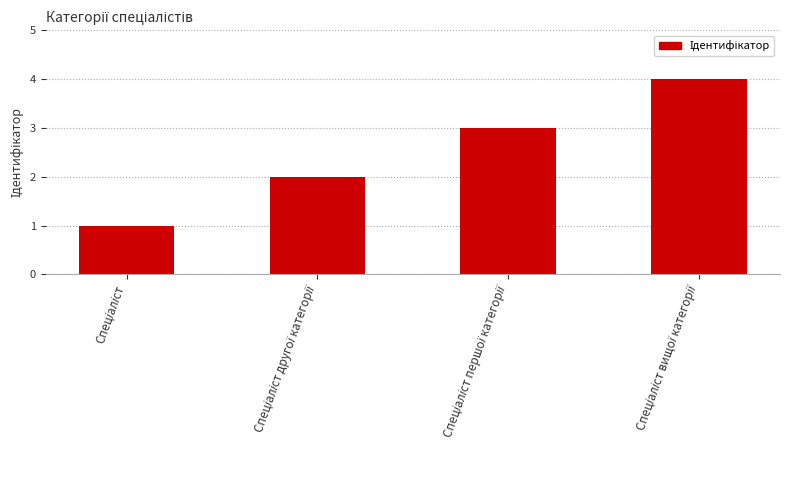

What is the difference between the maximum and minimum values?

3